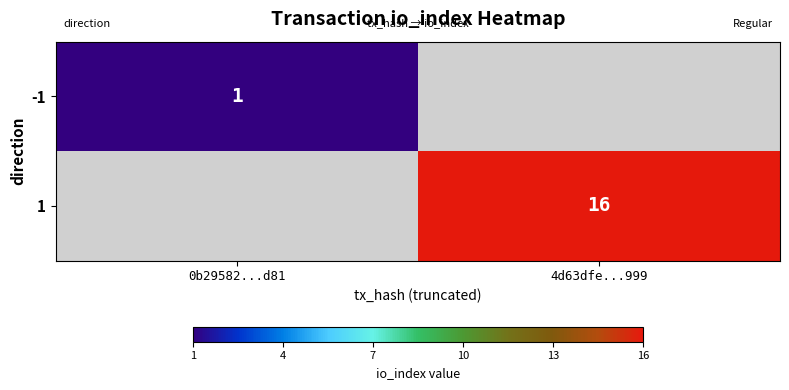

Which category has the highest value across all series?

4d63dfe...999